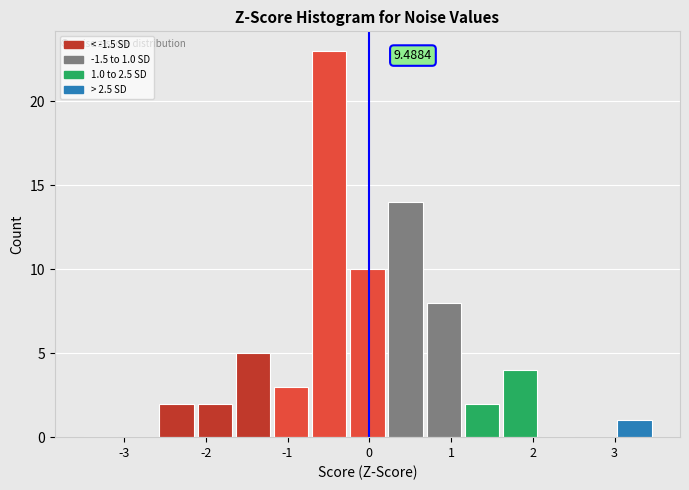

Over which range of the x-axis is the bar tallest?

-0.7 to -0.2